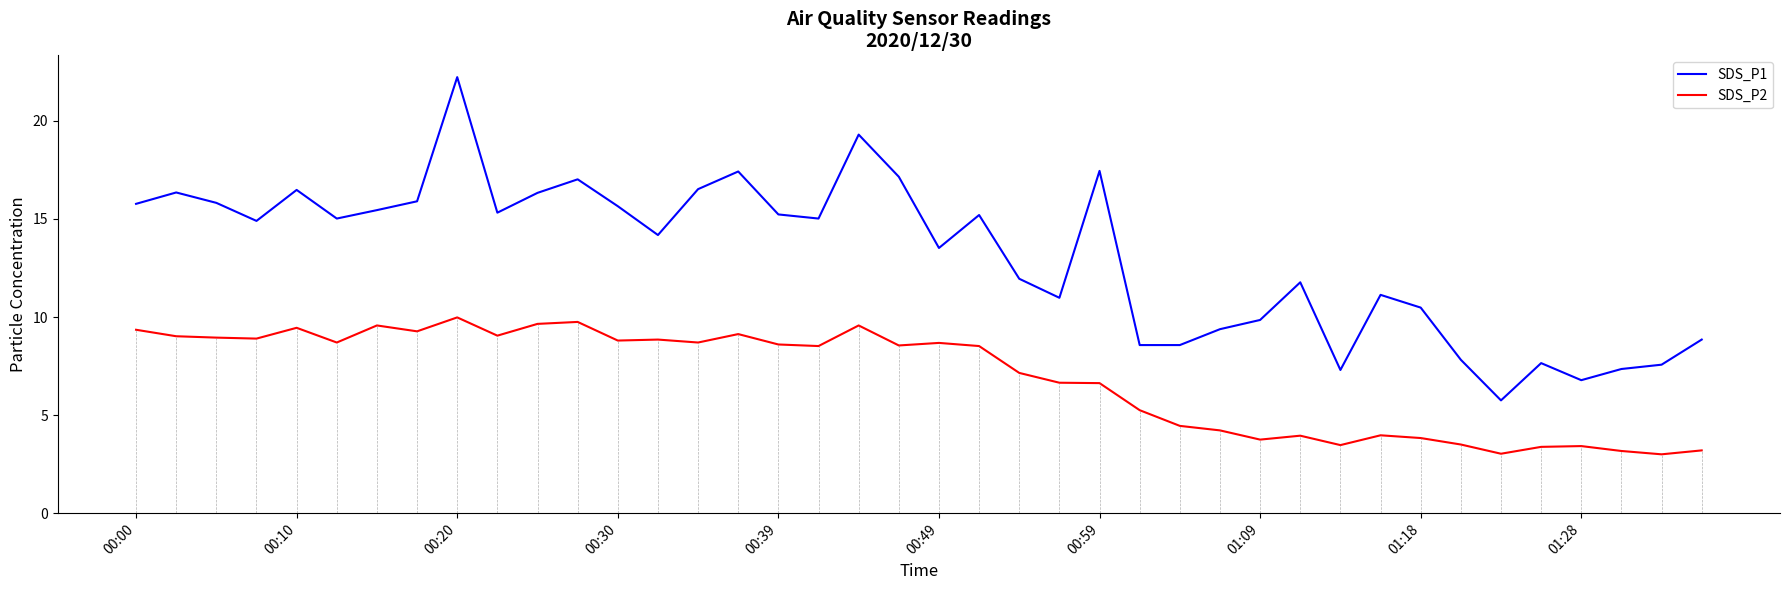

True or false: SDS_P2 and SDS_P1 intersect in this chart.

False